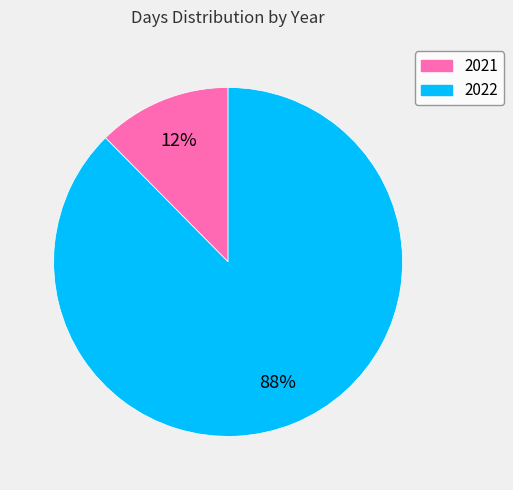

Is it true that 2021 is 12% of the pie?

True